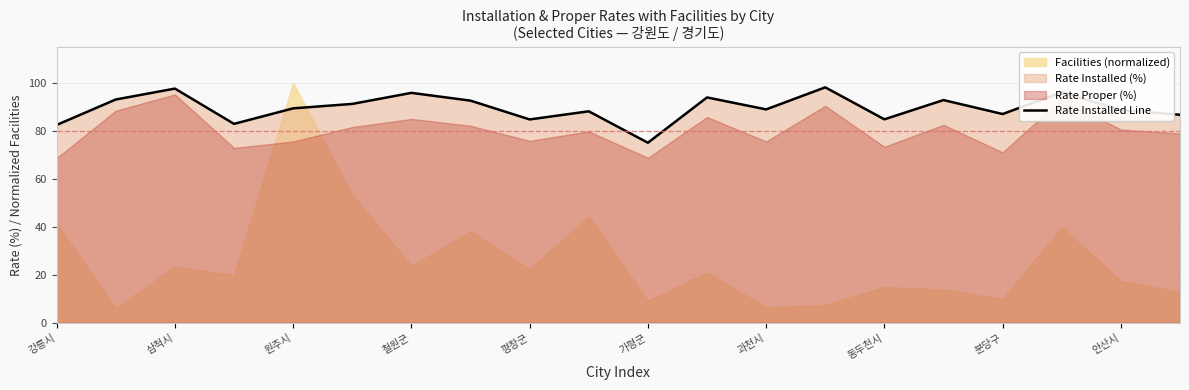

Reading left to right, transcribe all the data shown in this chart.

82.4	93.0	97.6	82.9	89.3	91.2	95.8	92.5	84.7	88.1	75.0	93.9	88.9	98.1	84.8	92.8	87.0	96.1	88.6	86.7